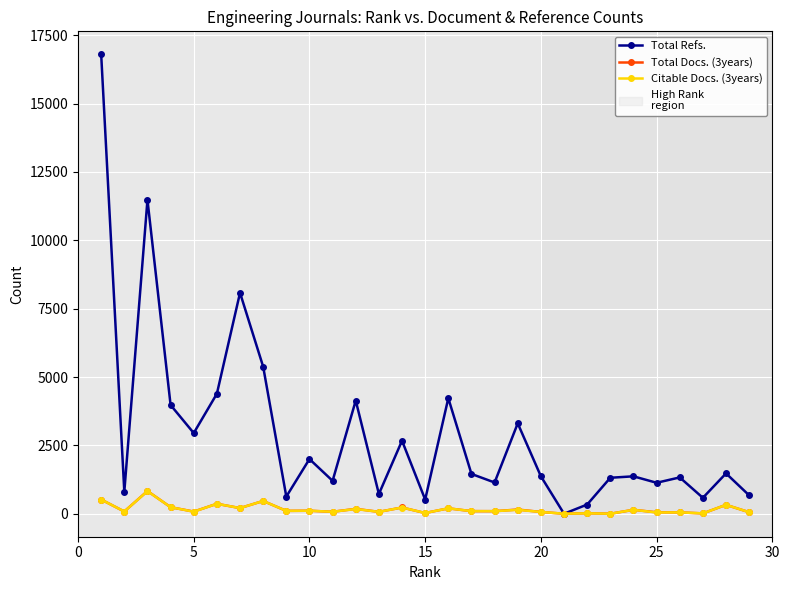

True or false: Citable Docs. (3years) has more than 1 points higher than both neighbors.

True